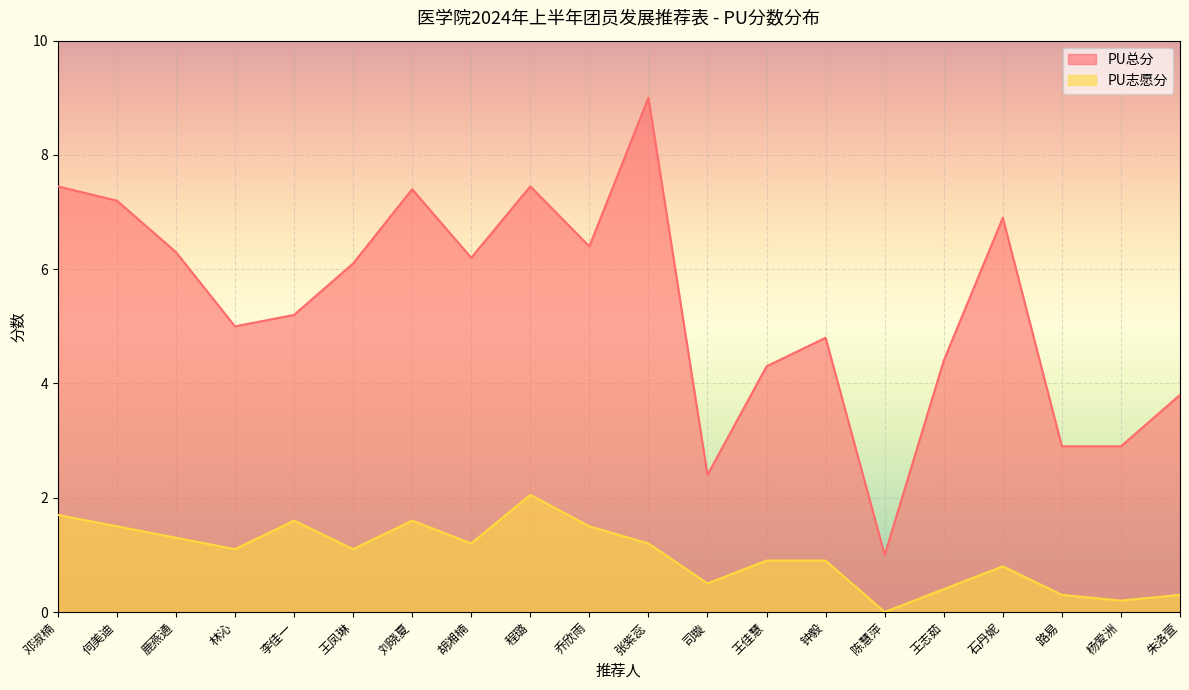

Reading left to right, extract all data points from this chart.

PU总分: 邓淑楠=7.5	何美迪=7.2	鹿燕通=6.3	林沁=5.0	李佳一=5.2	王凤琳=6.1	刘晓夏=7.4	胡湘楠=6.2	程璐=7.5	乔欣雨=6.4	张紫蕊=9.0	司璇=2.4	王佳慧=4.3	钟毅=4.8	陈慧萍=1.0	王志茹=4.4	石丹妮=6.9	路易=2.9	杨爱洲=2.9	朱洛萱=3.8
PU志愿分: 邓淑楠=1.7	何美迪=1.5	鹿燕通=1.3	林沁=1.1	李佳一=1.6	王凤琳=1.1	刘晓夏=1.6	胡湘楠=1.2	程璐=2.0	乔欣雨=1.5	张紫蕊=1.2	司璇=0.5	王佳慧=0.9	钟毅=0.9	陈慧萍=0.0	王志茹=0.4	石丹妮=0.8	路易=0.3	杨爱洲=0.2	朱洛萱=0.3